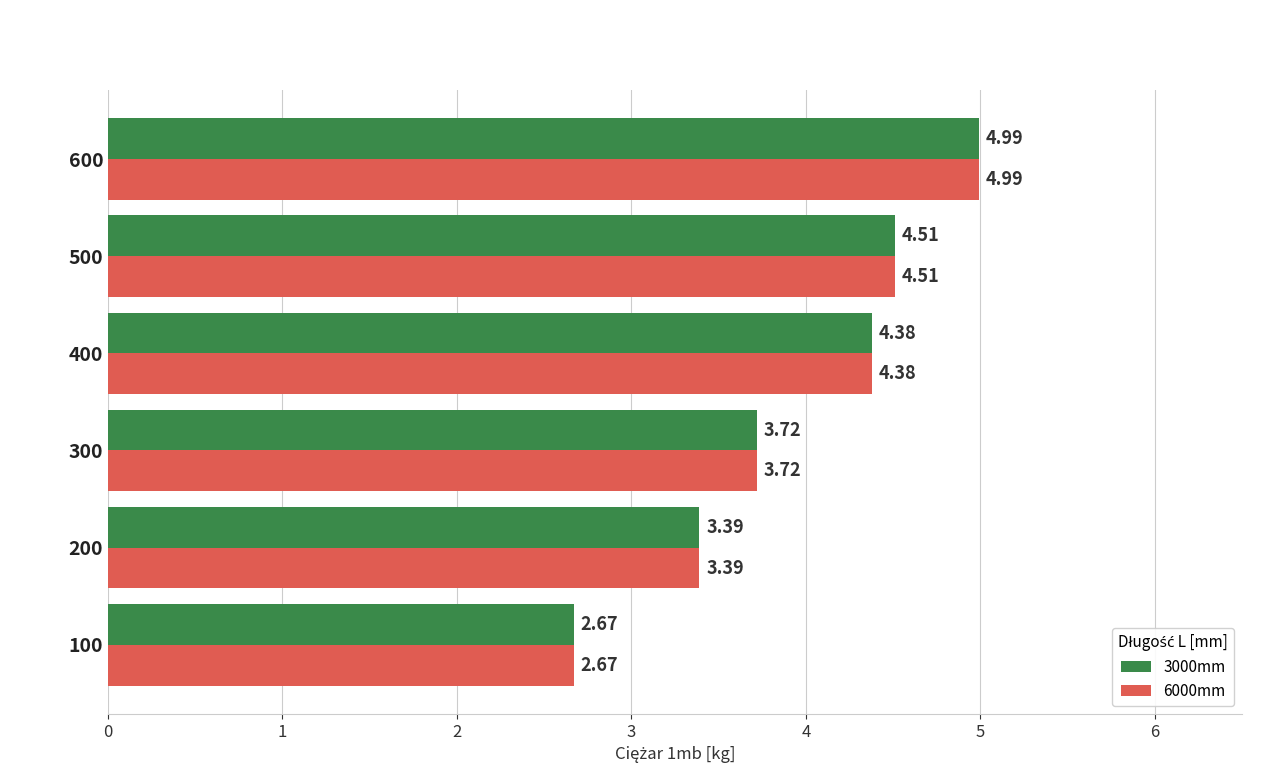

Rank the categories by 3000mm value from lowest to highest.

100, 200, 300, 400, 500, 600